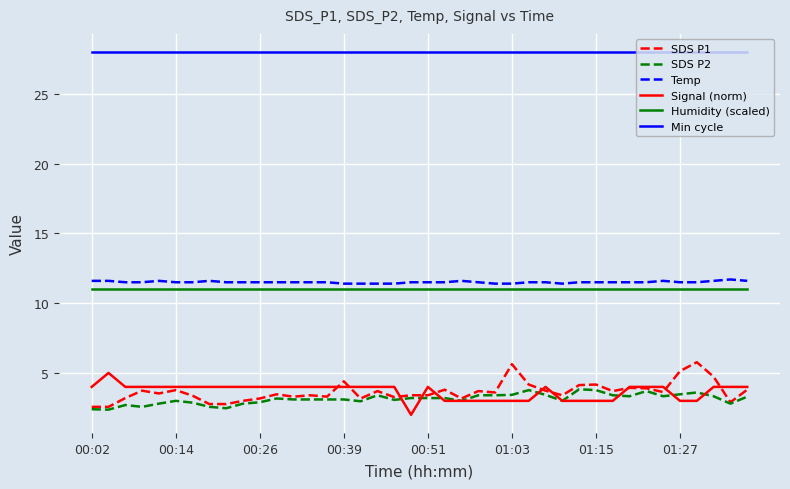

How many categories are shown in the chart?

40